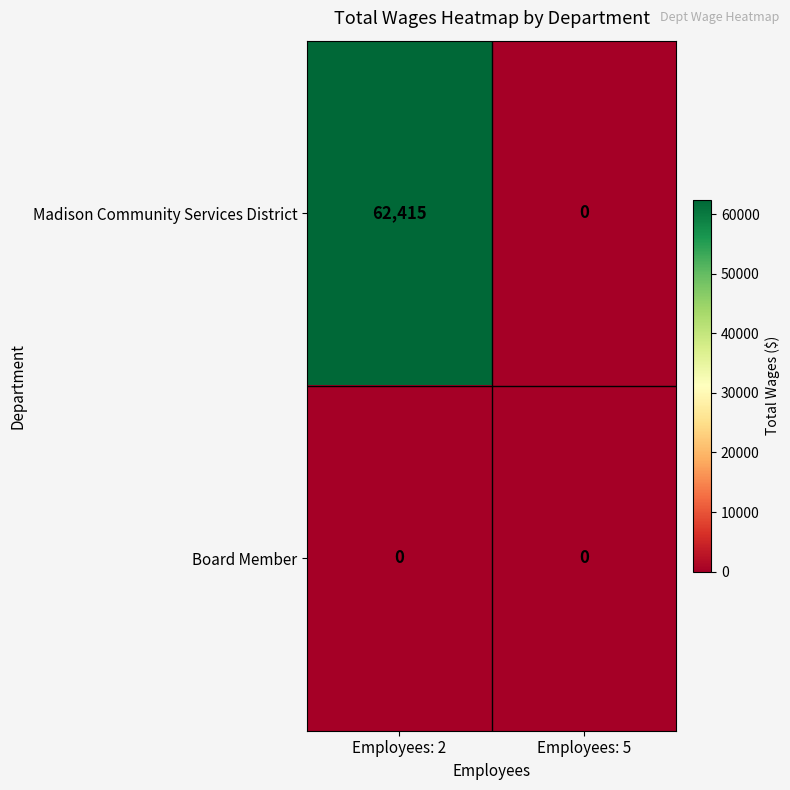

What is the average value of the Madison Community Services District series?

31208